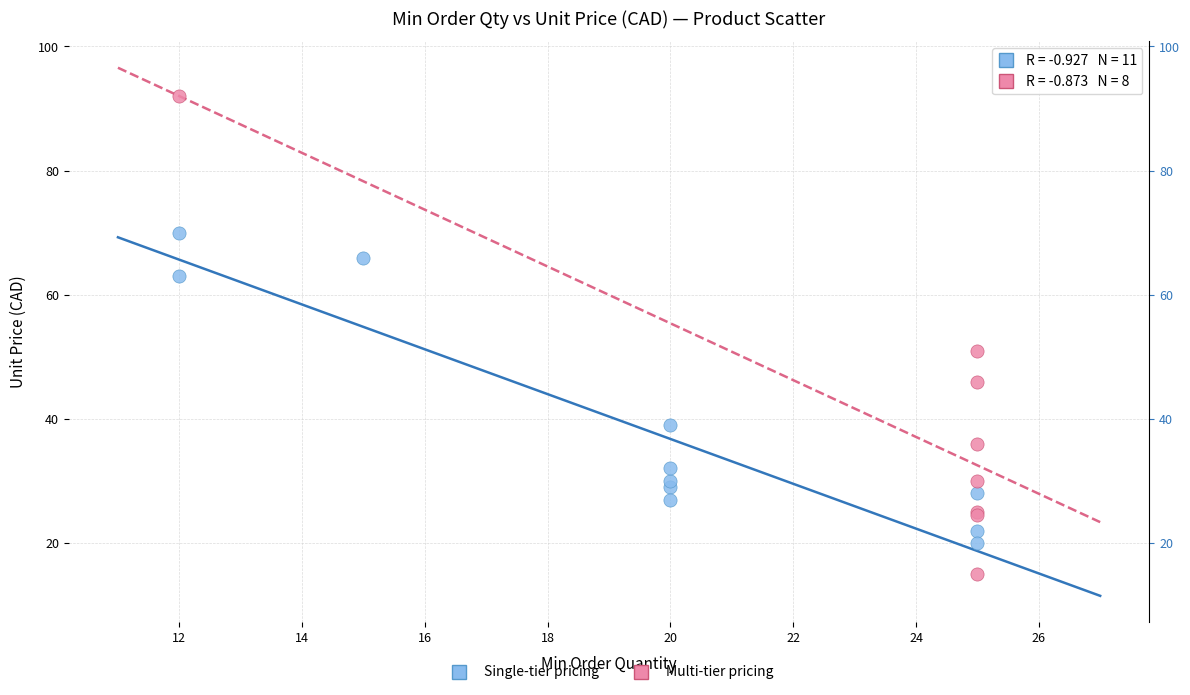

Which series has the widest spread of Y values?

Multi-tier pricing